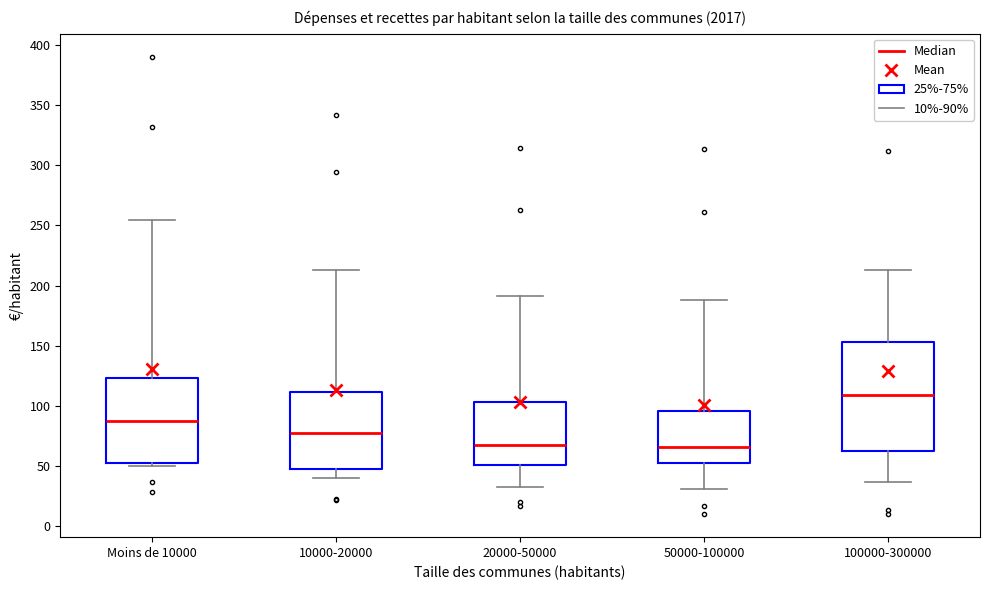

Comparing the boxes themselves (not the whiskers), which one is the tallest?

100000-300000